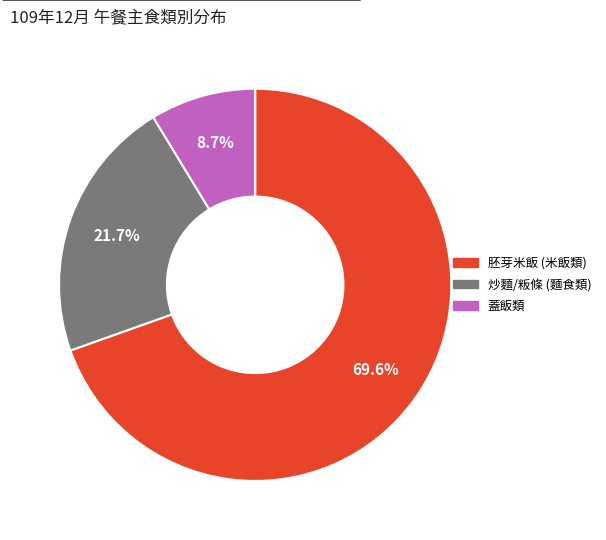

Is there a majority slice in this chart?

Yes